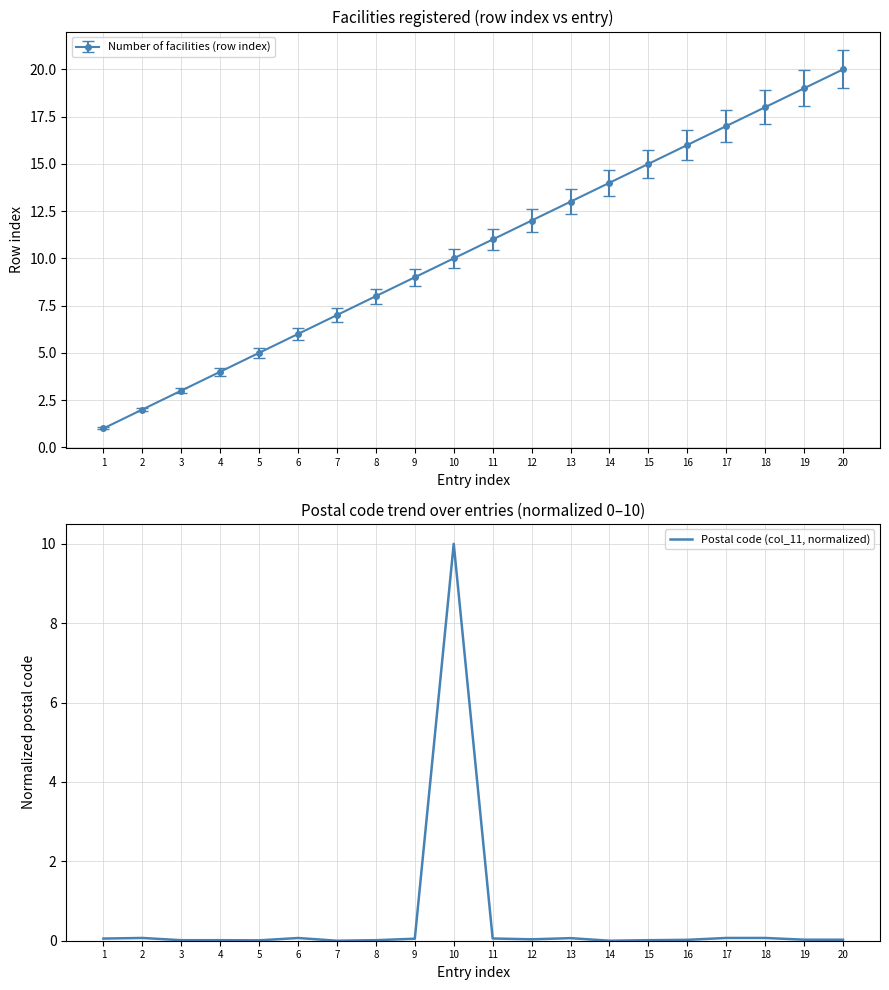

Is it true that the value at 4 is 0.0?

True